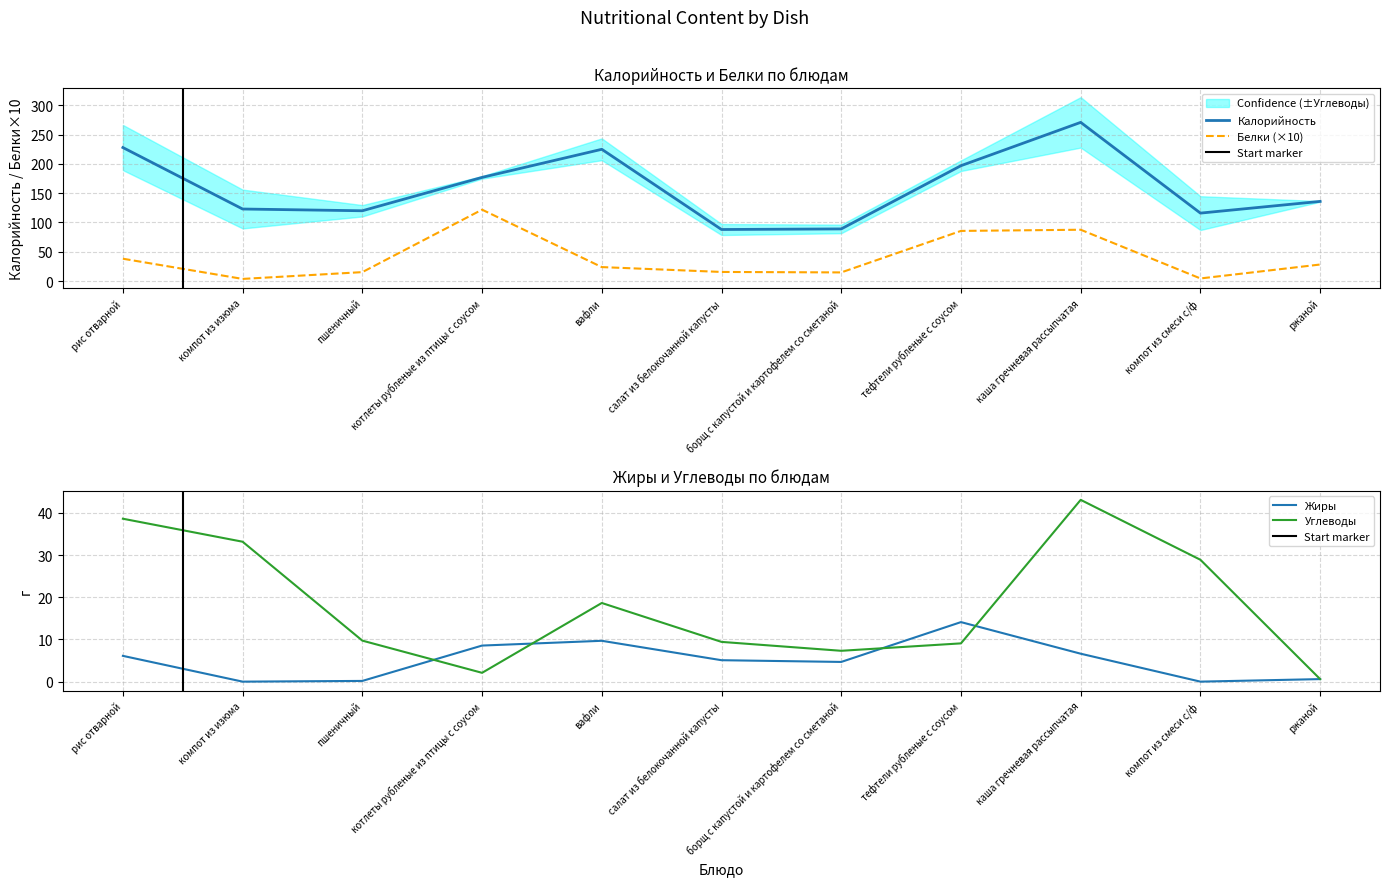

At which label does Белки reach its minimum?

компот из изюма